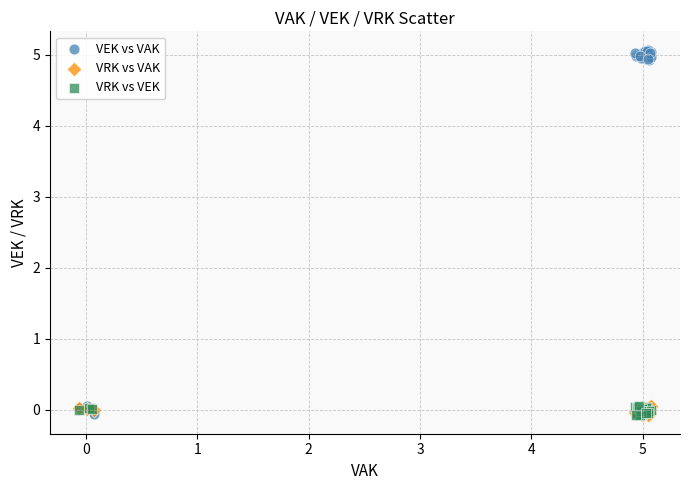

Which series has the largest Y range (max minus min)?

VEK vs VAK